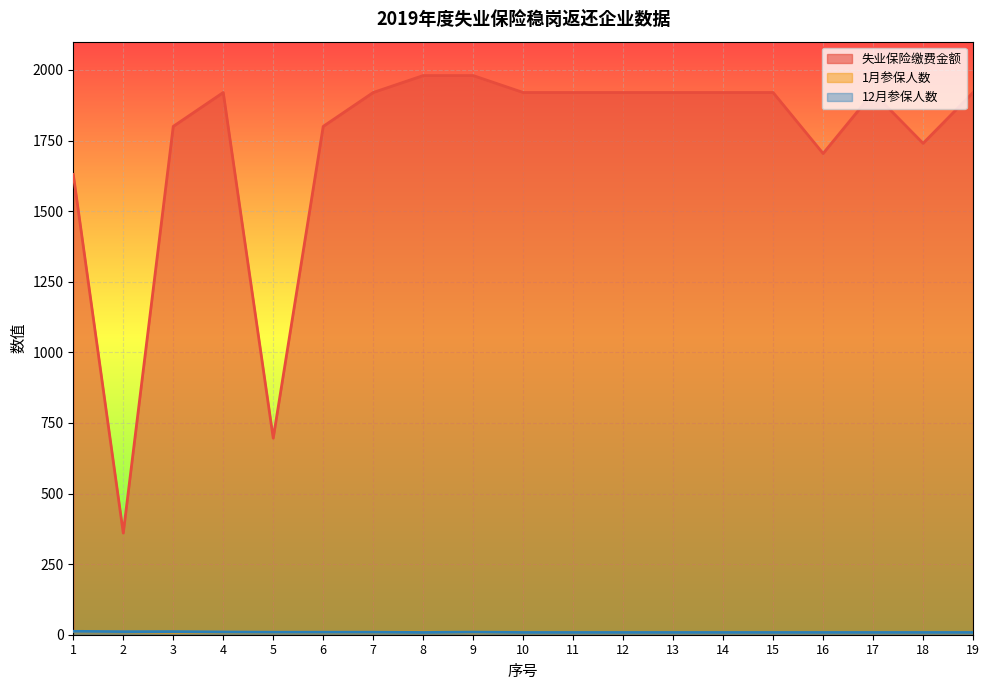

How many interior local valleys does the 失业保险缴费金额 series have?

4